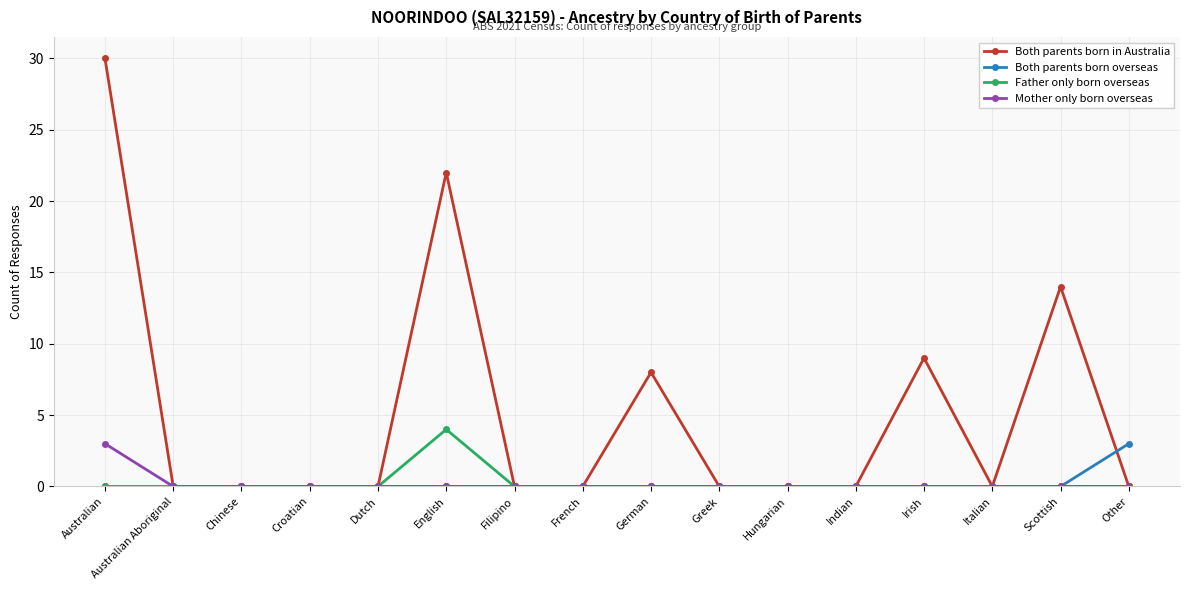

Which series has the largest range (max minus min)?

Both parents born in Australia